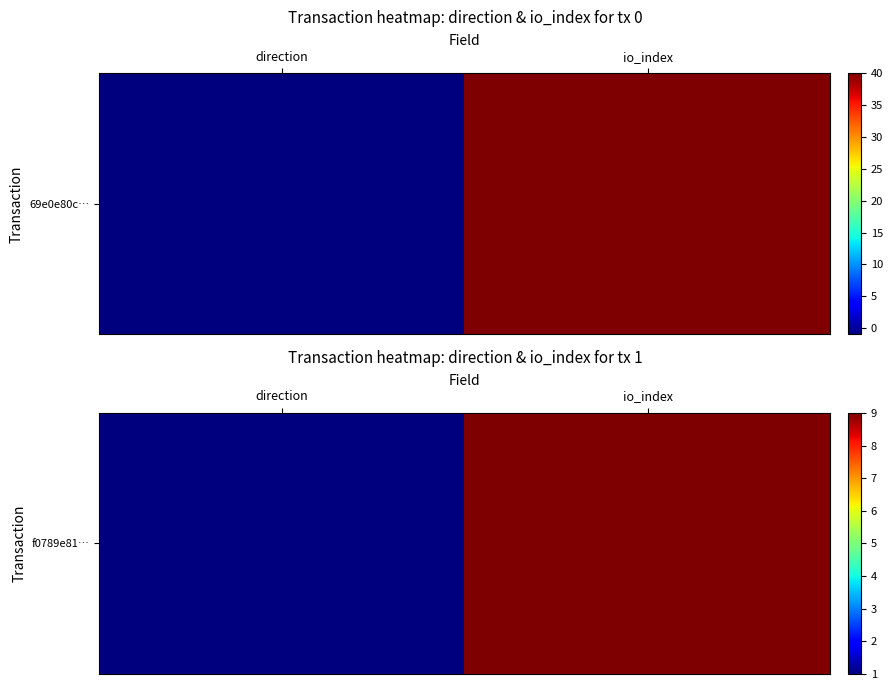

How many values are below 9?

1